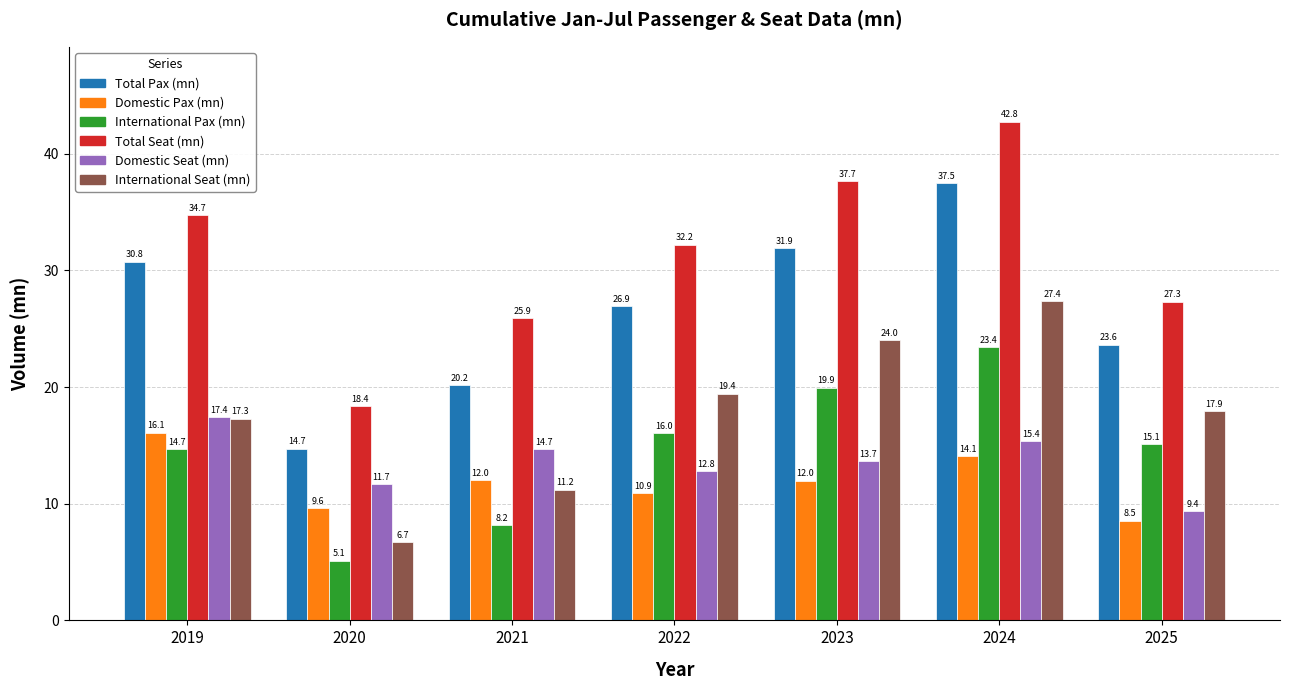

What is the minimum value shown in the chart?

5.1